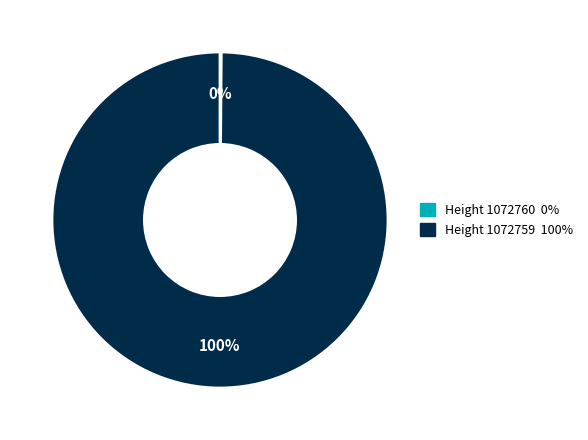

Is it true that Height 1072759 is 100% of the pie?

True